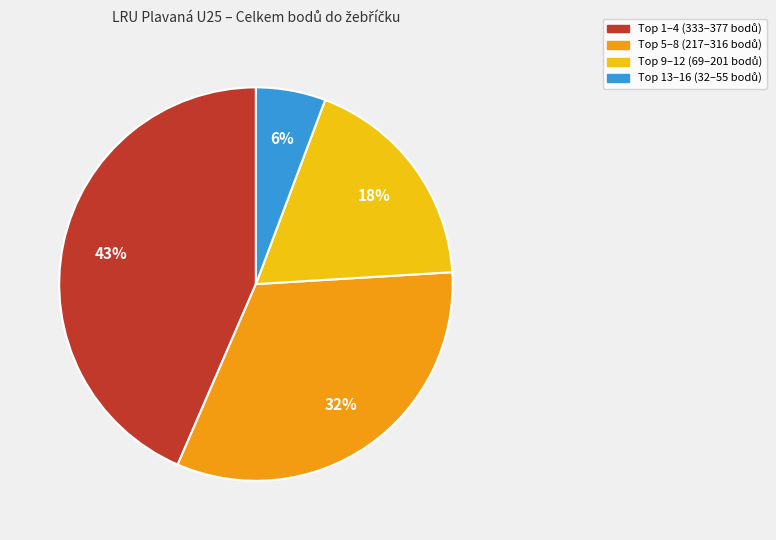

Is there a majority slice in this chart?

No